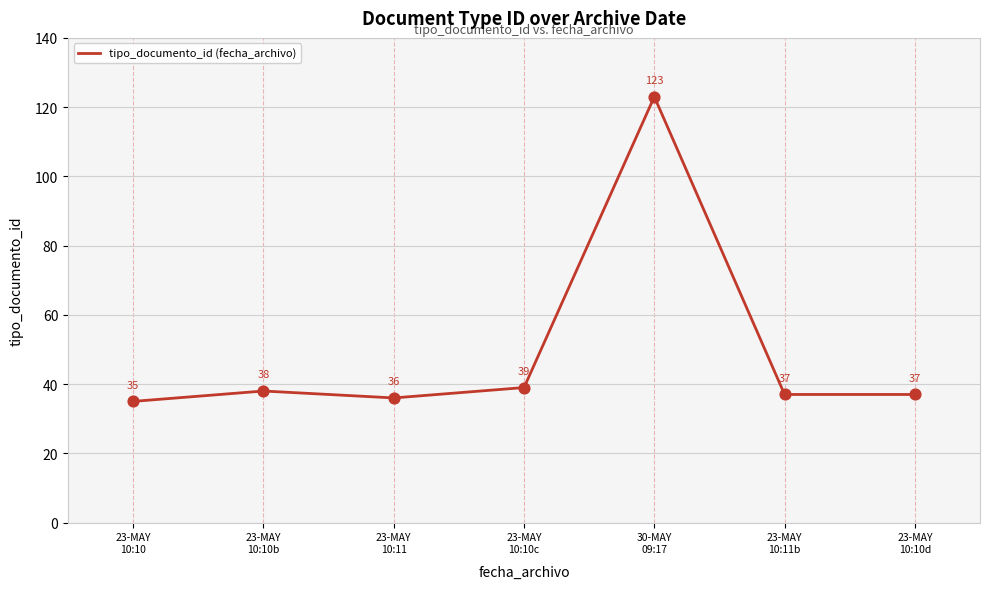

Which has a higher value, 23-MAY
10:10d or 23-MAY
10:10b?

23-MAY
10:10b